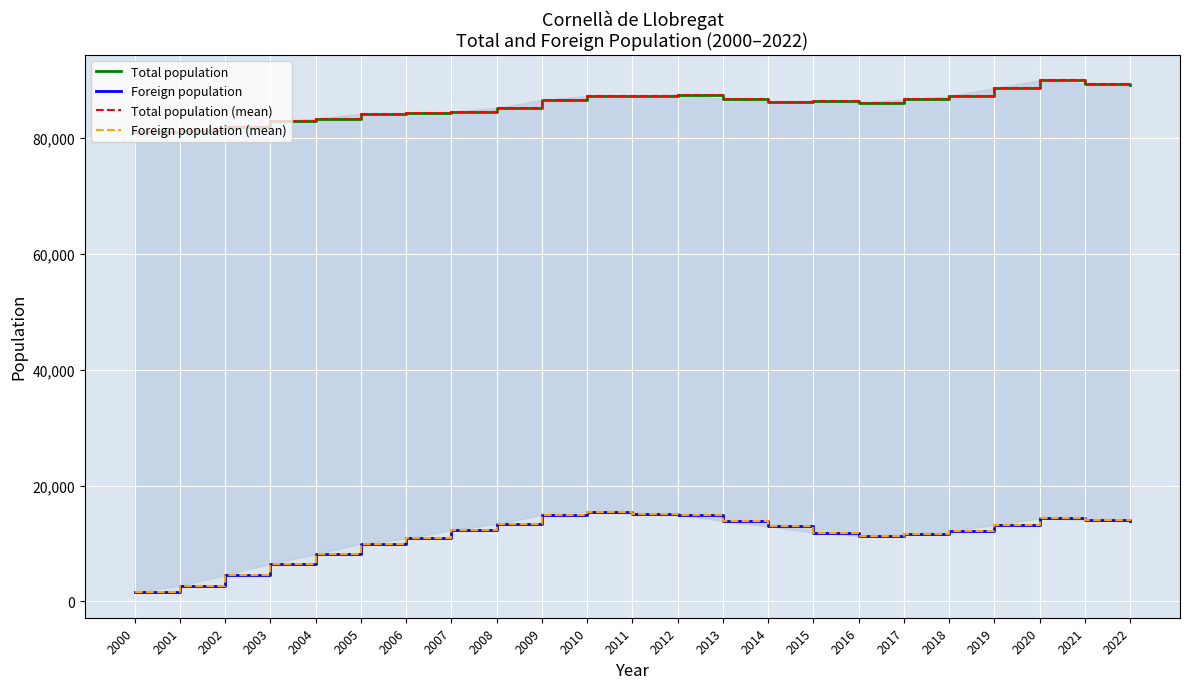

Is it true that Foreign population (mean) equals 24605 at 2011?

False